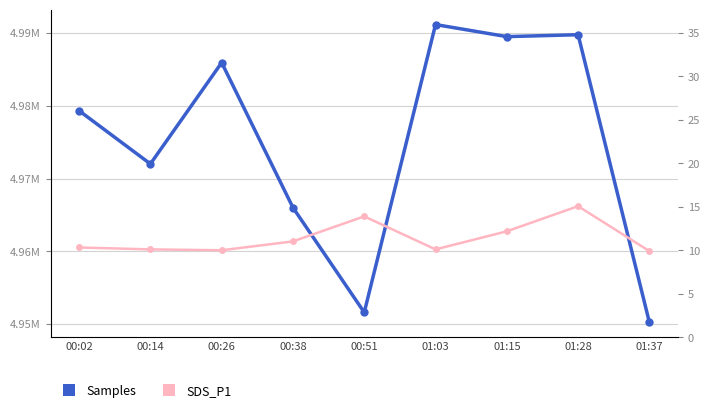

What is the difference between the highest and lowest values at 00:26?

4985934.0